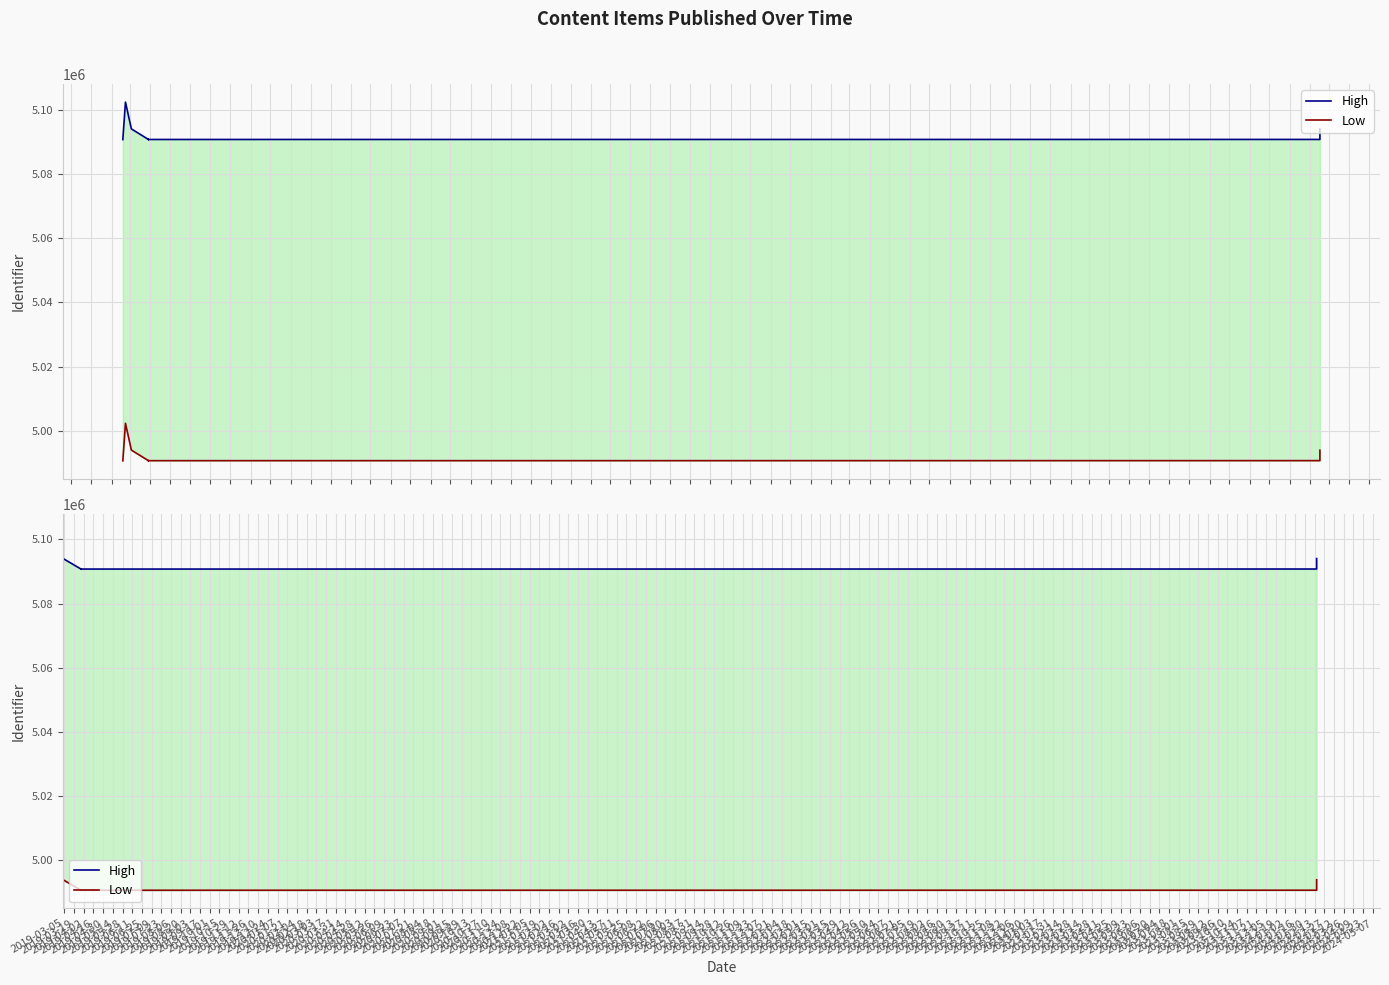

Is it true that Low equals 4990695 at 2019-03-19?

True